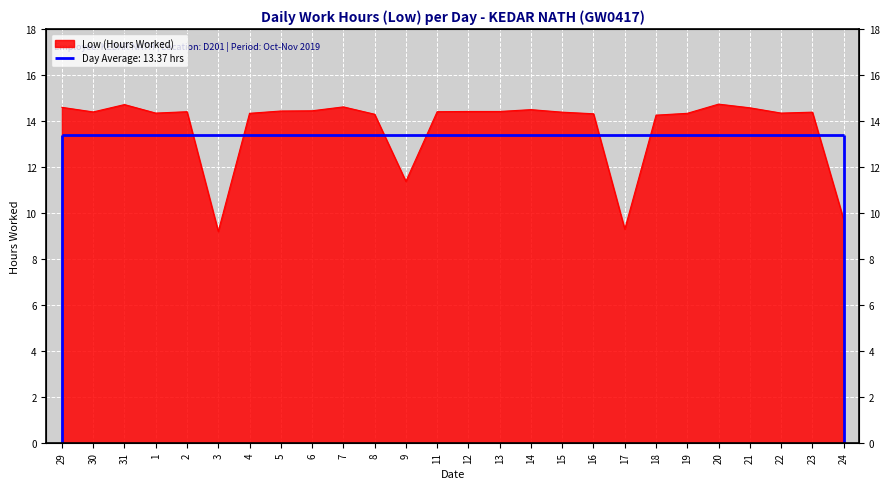

How many lines are shown in the chart?

1